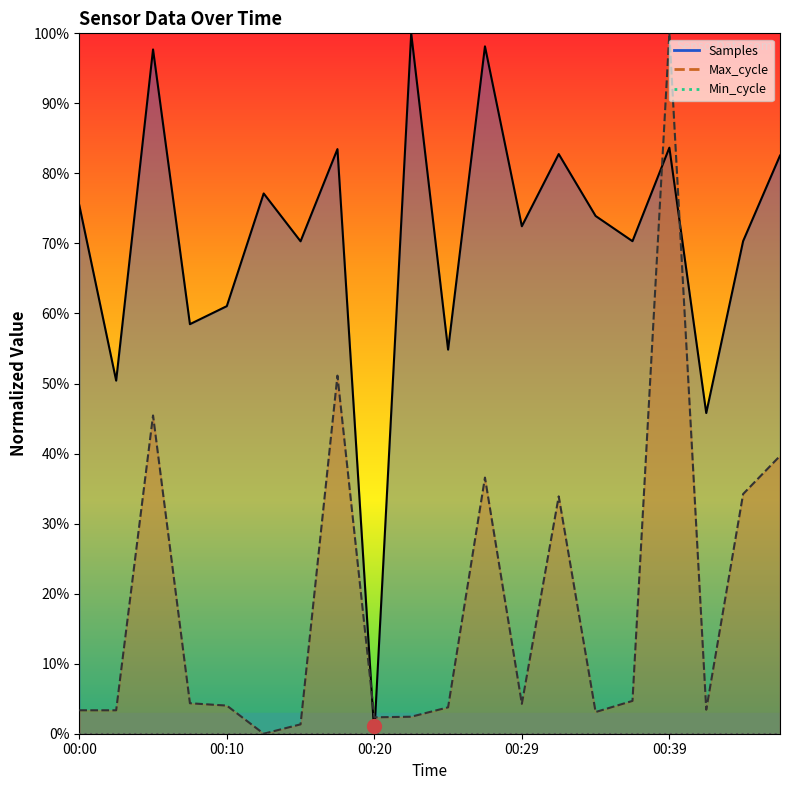

Rank the series at 00:12 from lowest to highest value.

Max_cycle, Samples